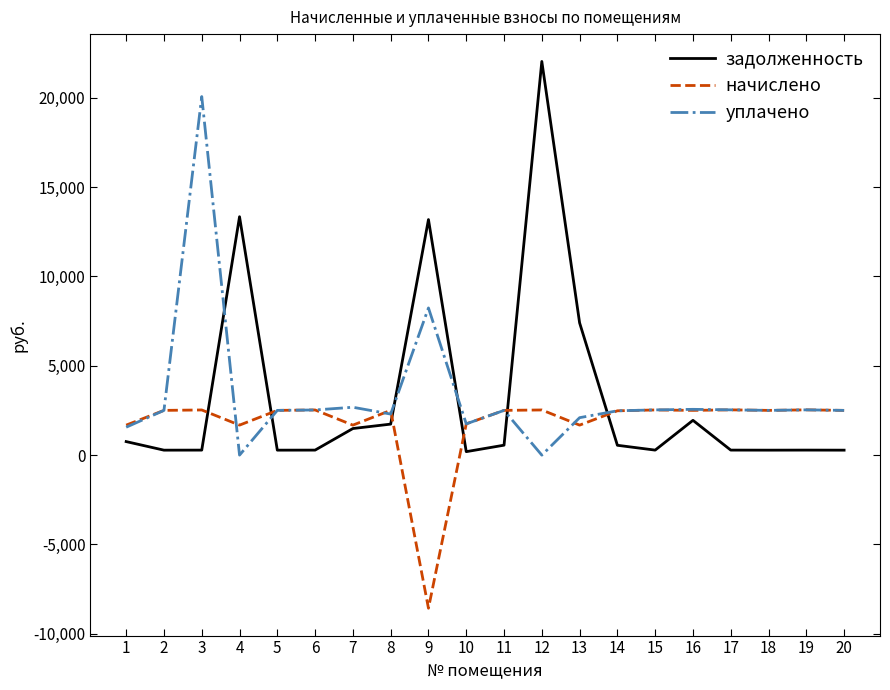

Which series has the widest spread of values?

задолженность